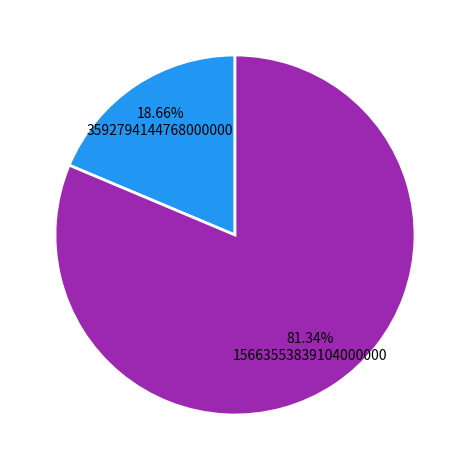

Is there a majority slice in this chart?

Yes